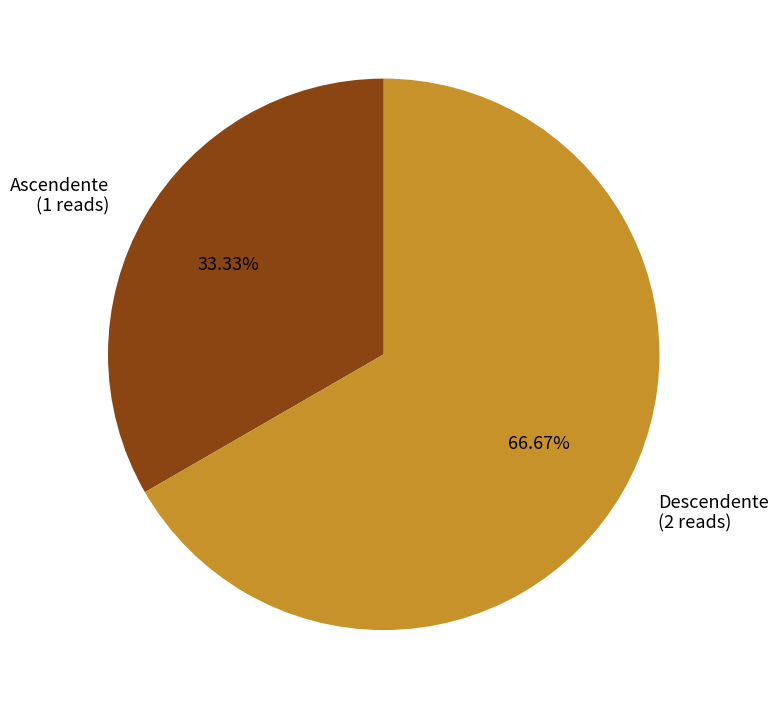

How many slices are in this pie chart?

2